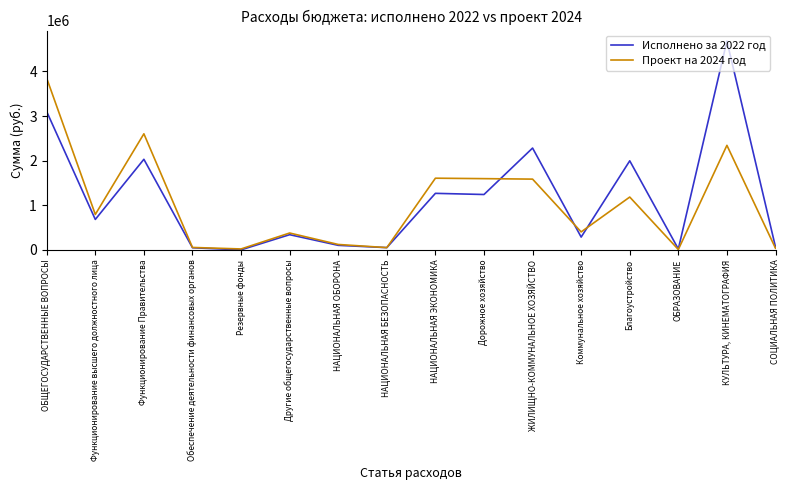

What is the total value across all series at ОБЩЕГОСУДАРСТВЕННЫЕ ВОПРОСЫ?

6946707.9